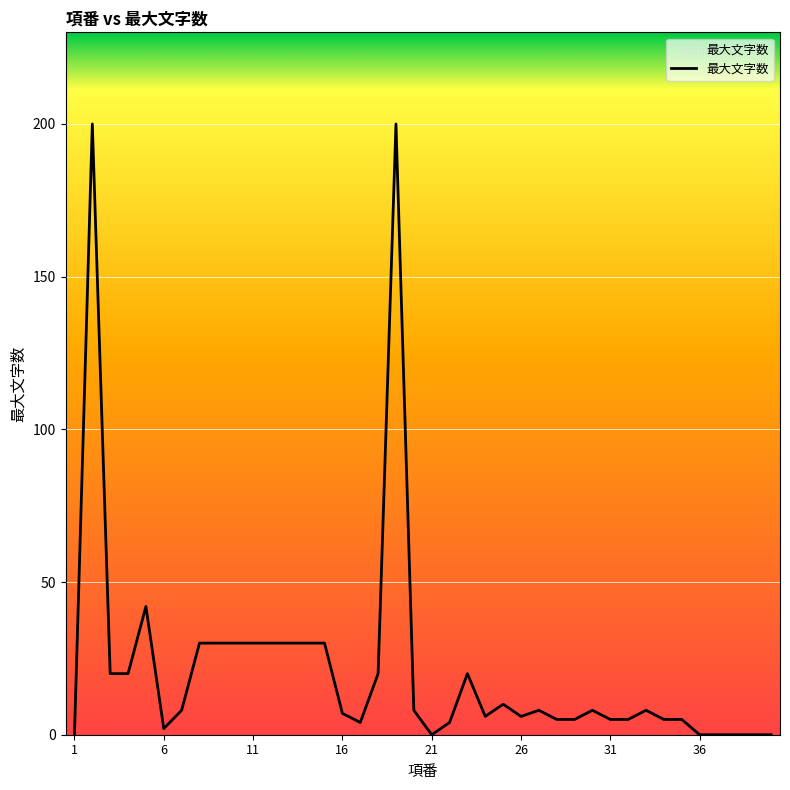

What is the maximum value shown in the chart?

200